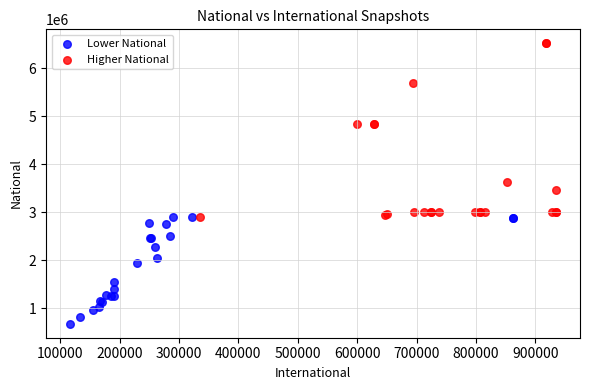

What are all the series names shown in the legend?

Lower National, Higher National